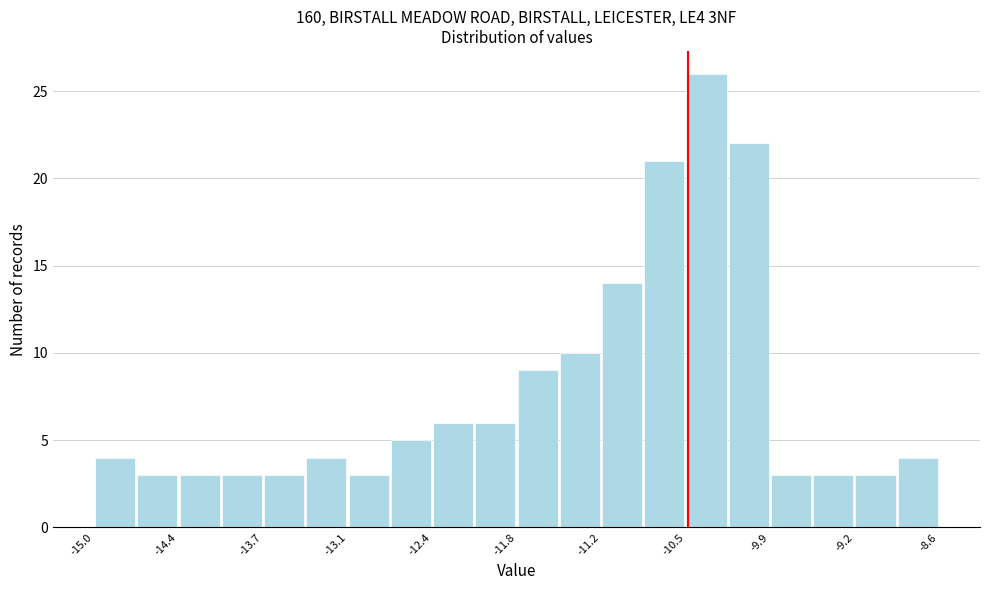

Around what value on the x-axis is the tallest bar? Give the approximate position of its centre, as read against the axis.

-10.4